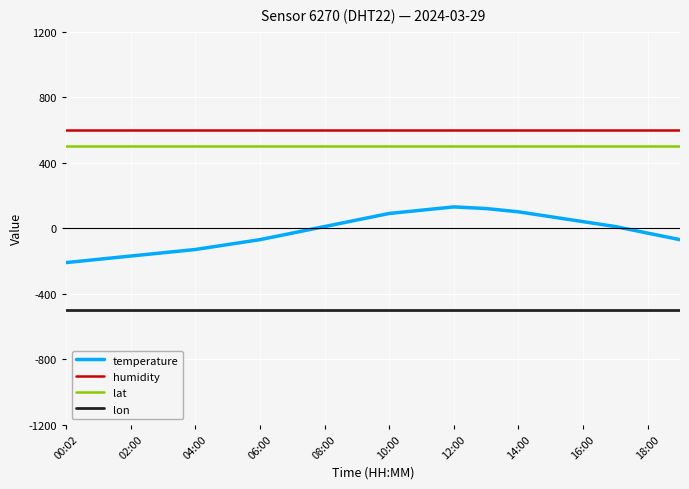

Rank the series by their maximum value, from lowest to highest.

lon, temperature, lat, humidity